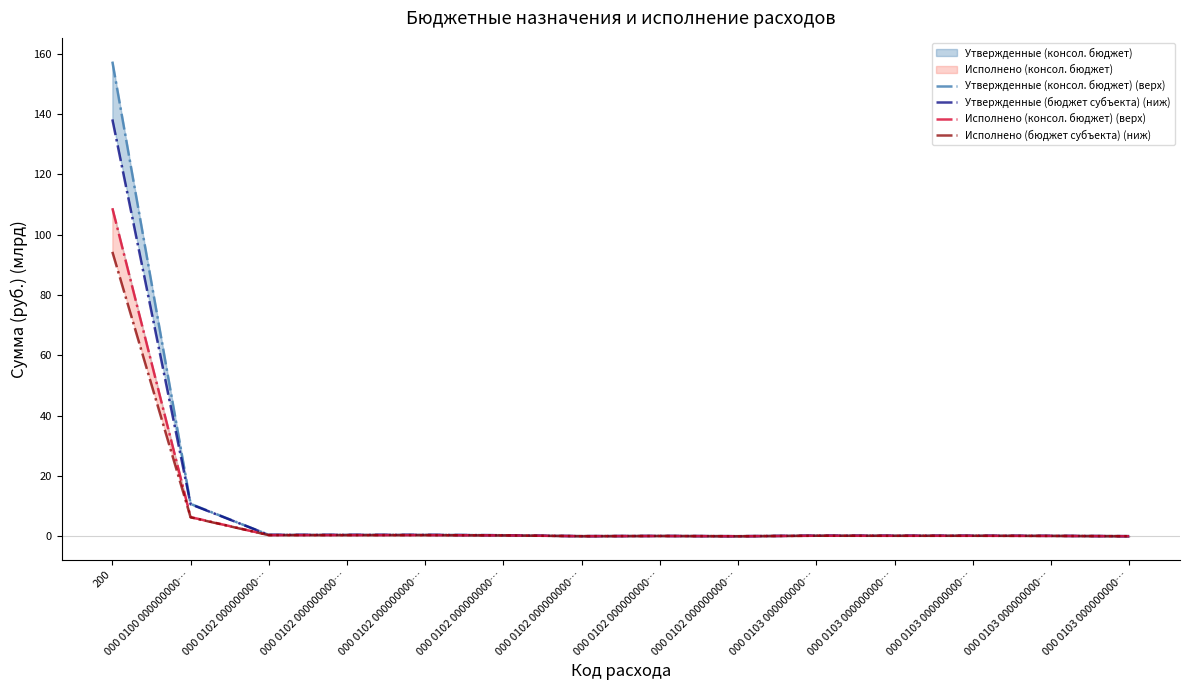

Which series has the largest total across all categories?

Утвержденные (консол. бюджет) (верх)